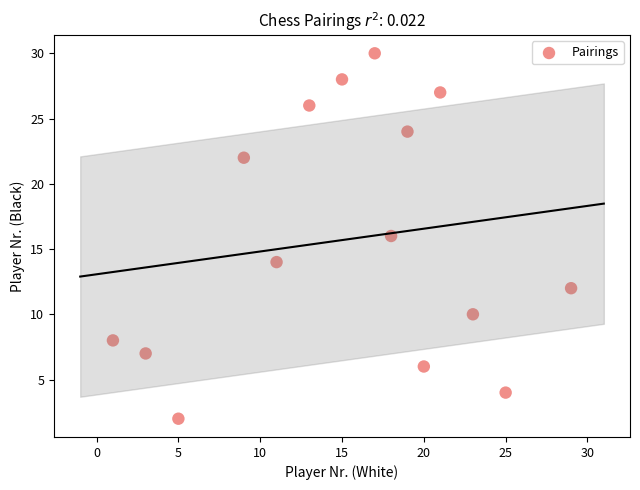

What is the range of X values (max minus min)?

28